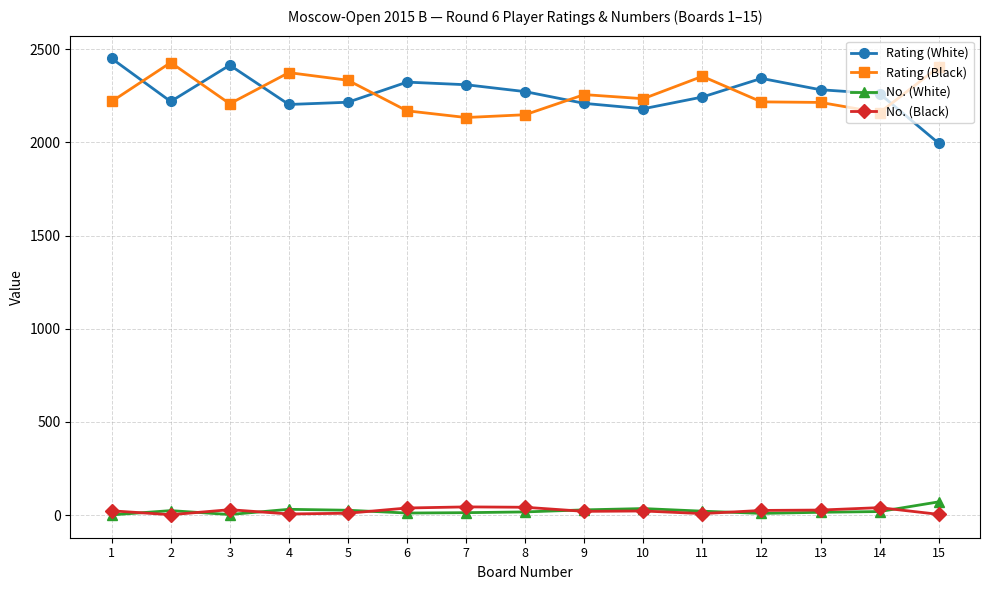

What is the highest value of the No. (White) series?

71